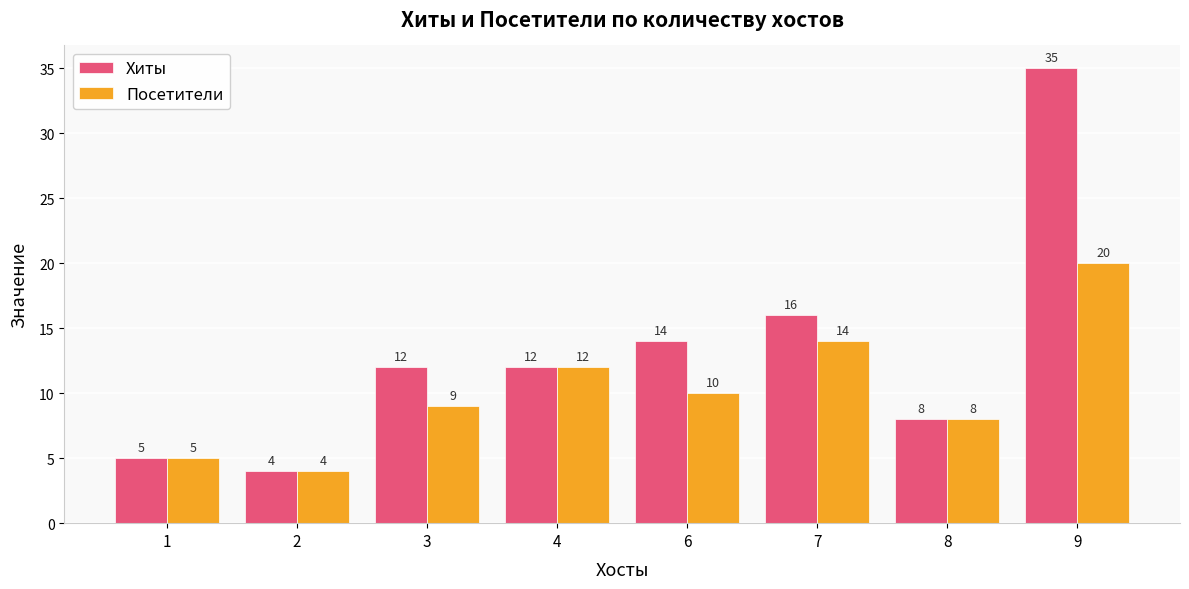

True or false: Посетители has a value of 2 at 8.

False